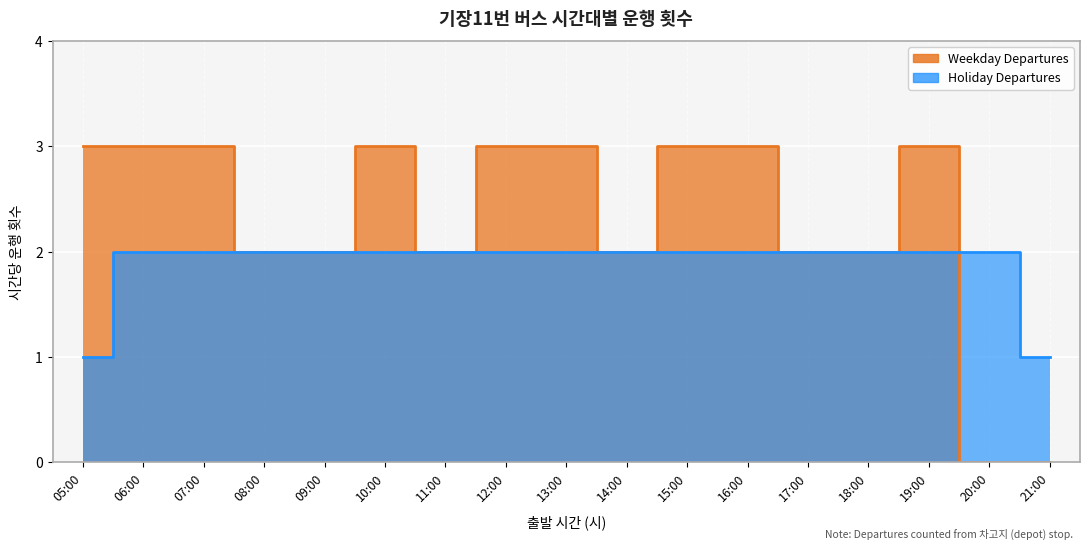

What is the spread (max minus min) of values at 21?

1